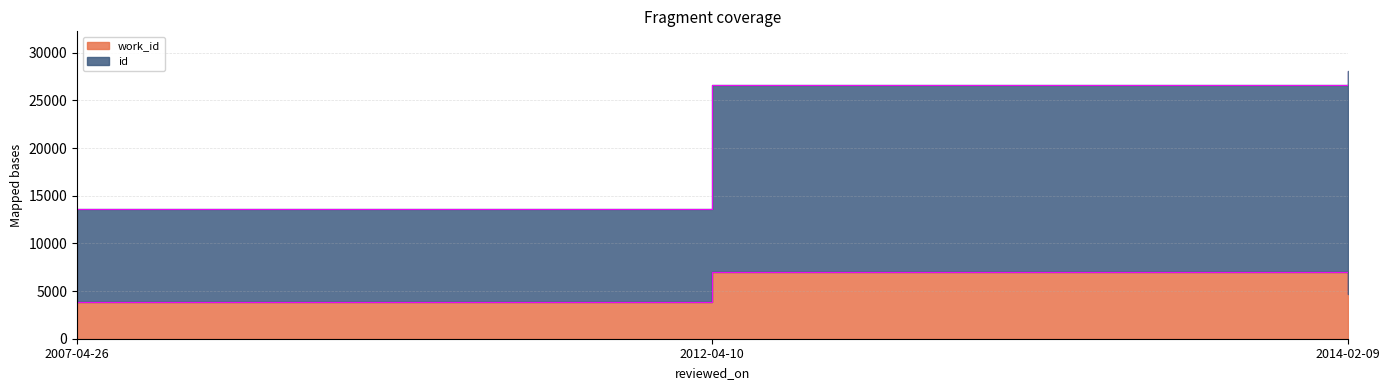

Which series has the widest spread of values?

id